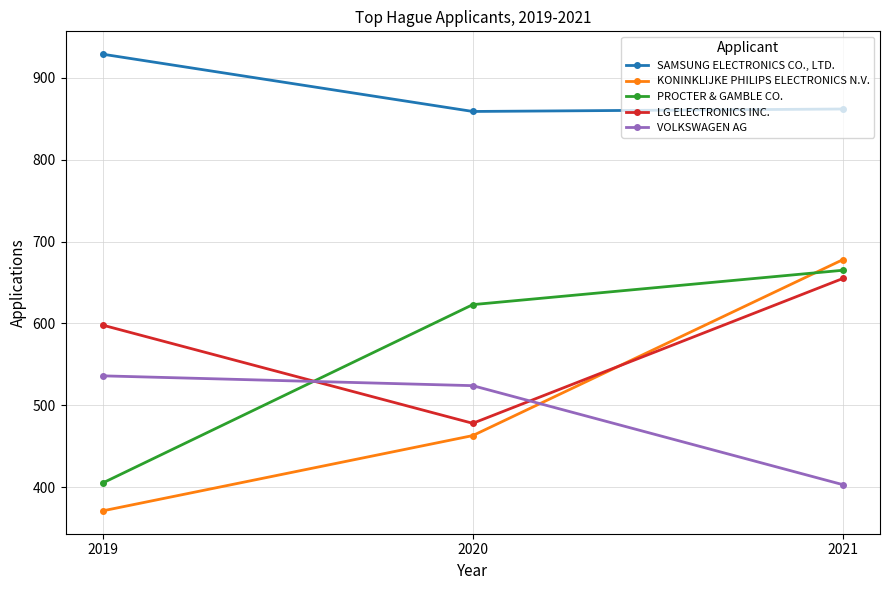

What is the average value of the PROCTER & GAMBLE CO. series?

564